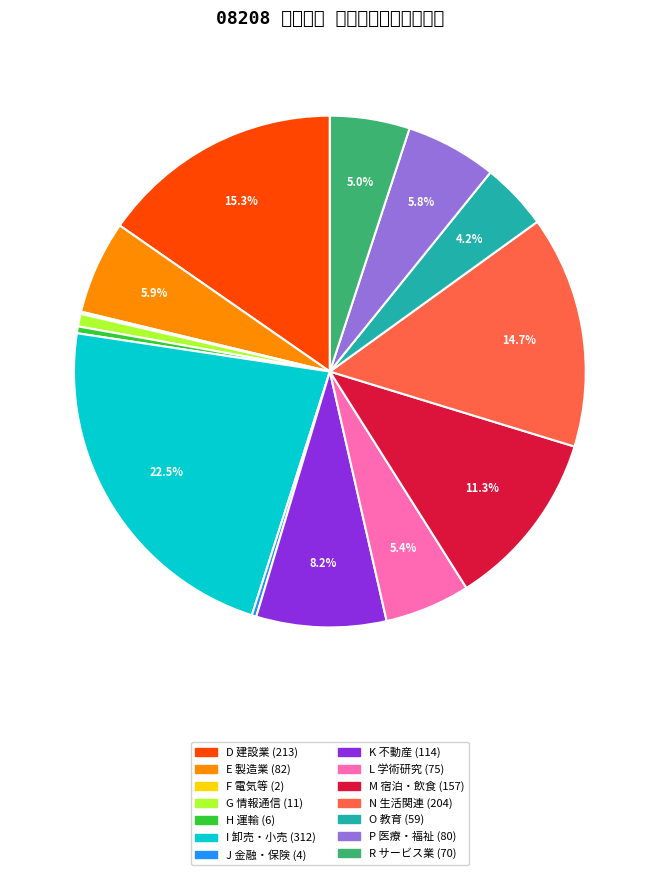

Count the number of slices in the pie.

14